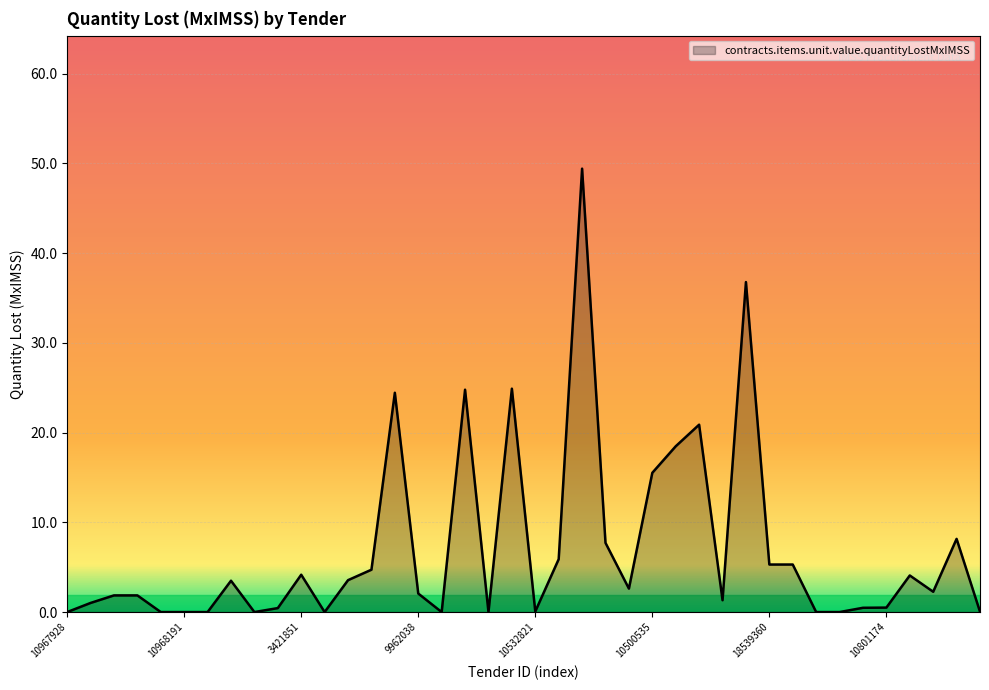

How many lines are shown in the chart?

1